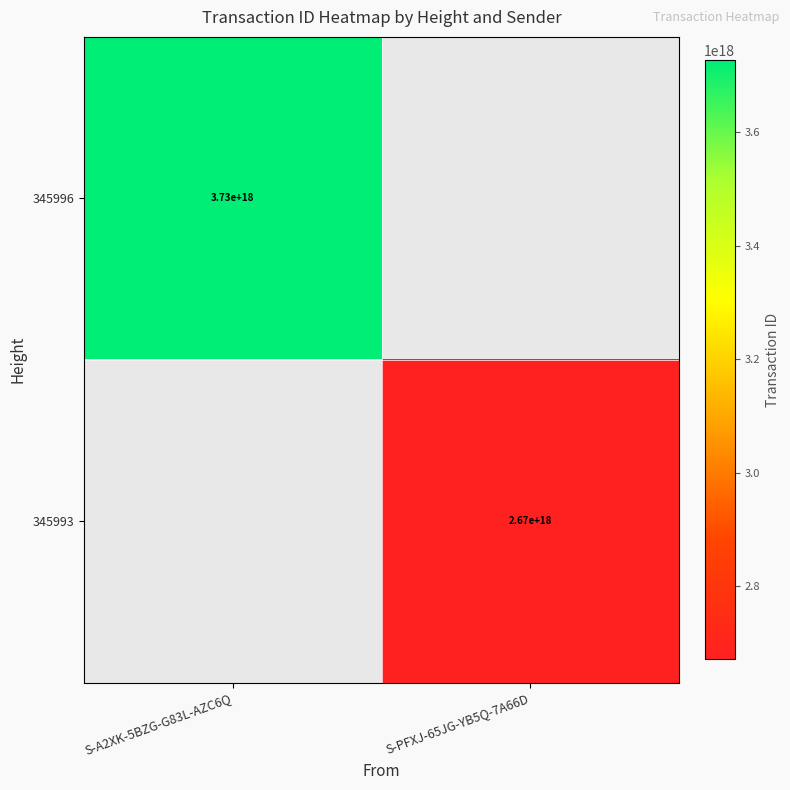

The value of 345993 at S-PFXJ-65JG-YB5Q-7A66D is 2670000000000000000. True or false?

True